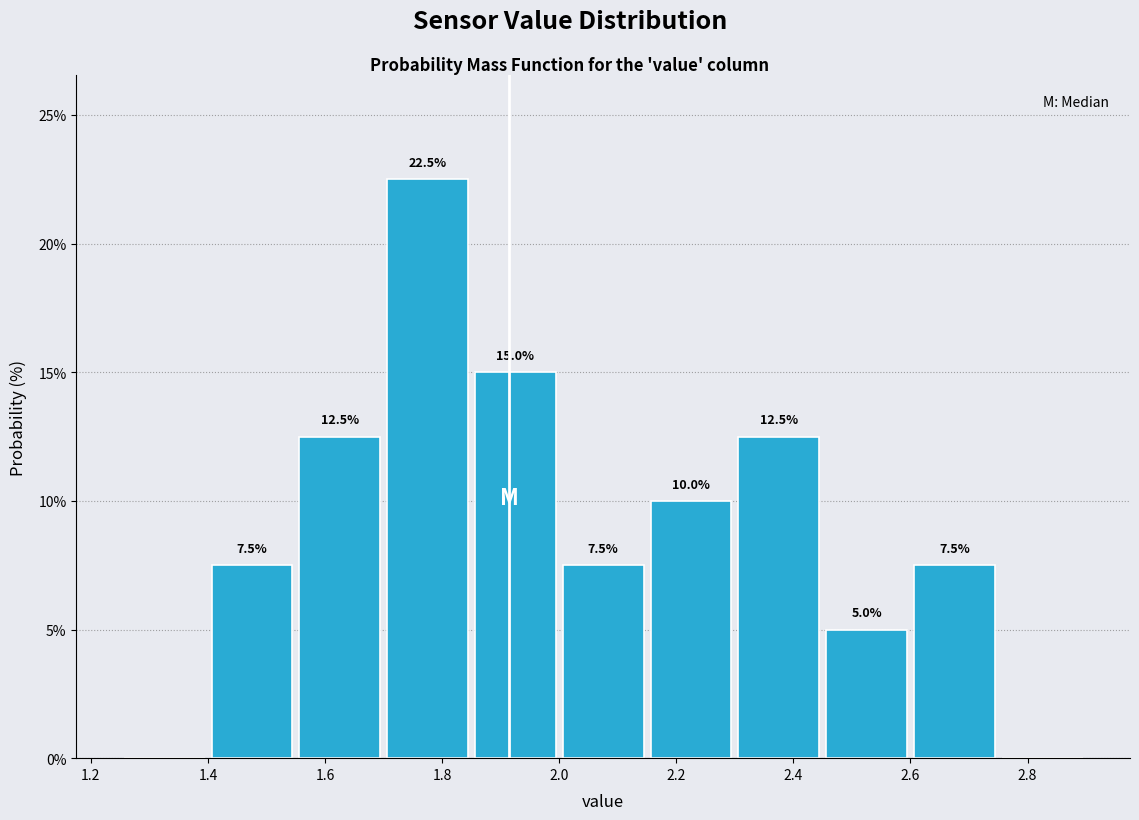

Which range on the x-axis has the tallest bar?

1.70 to 1.85